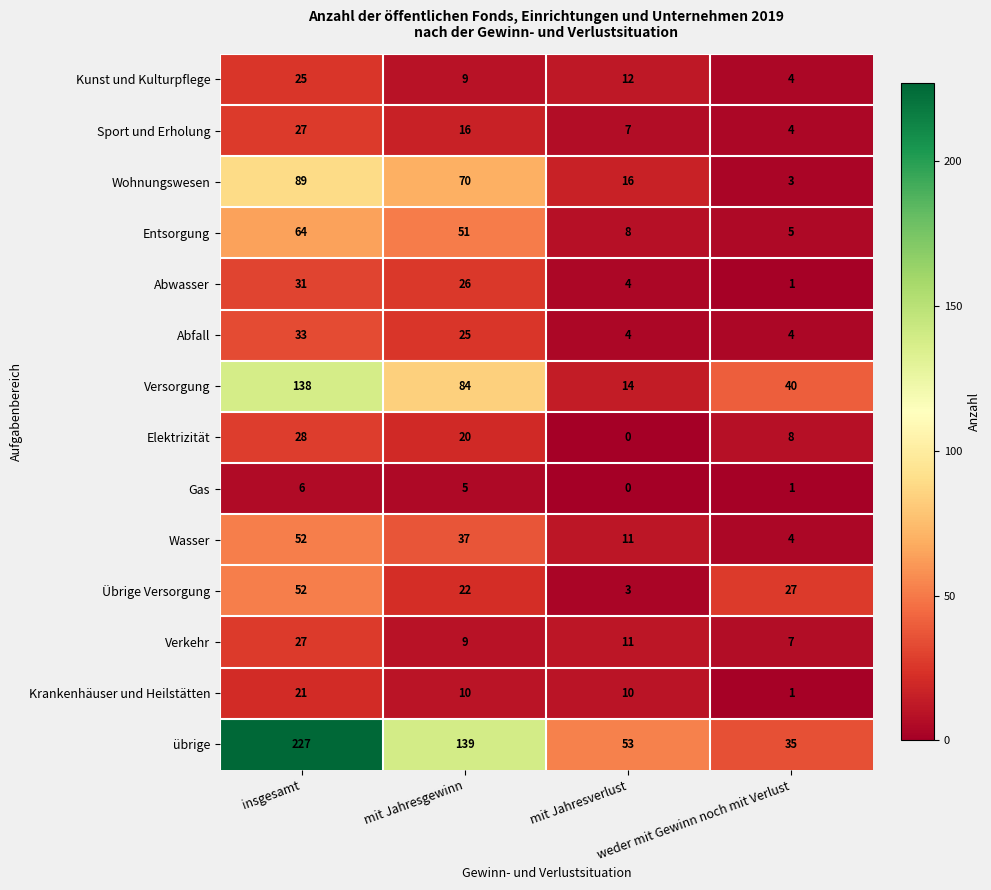

How many Krankenhäuser und Heilstätten values are between 10 and 21?

3